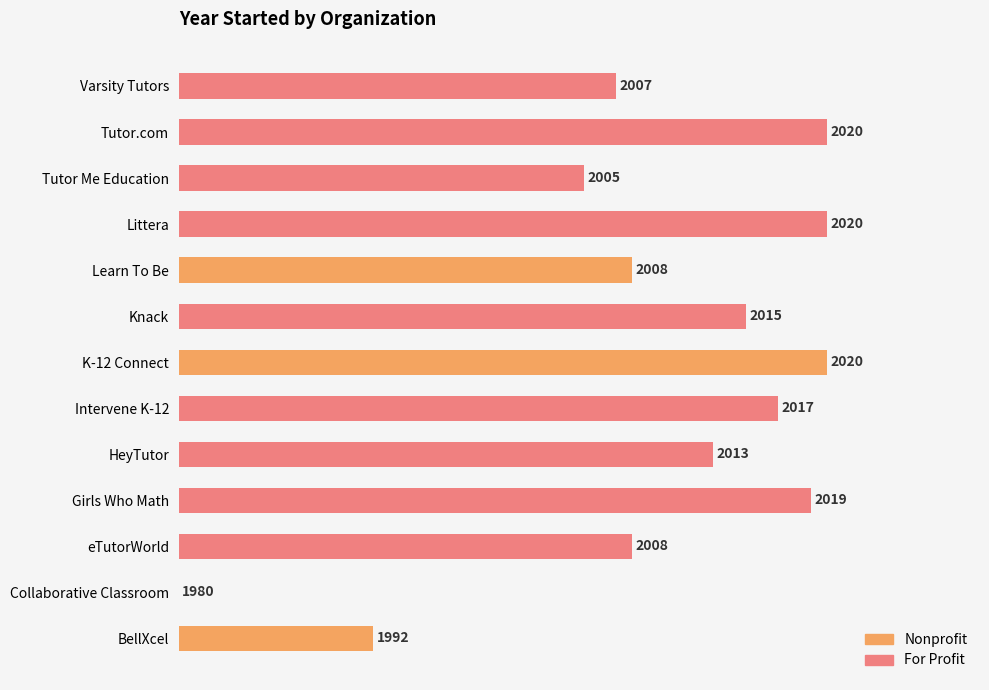

How many distinct data groups are displayed?

1